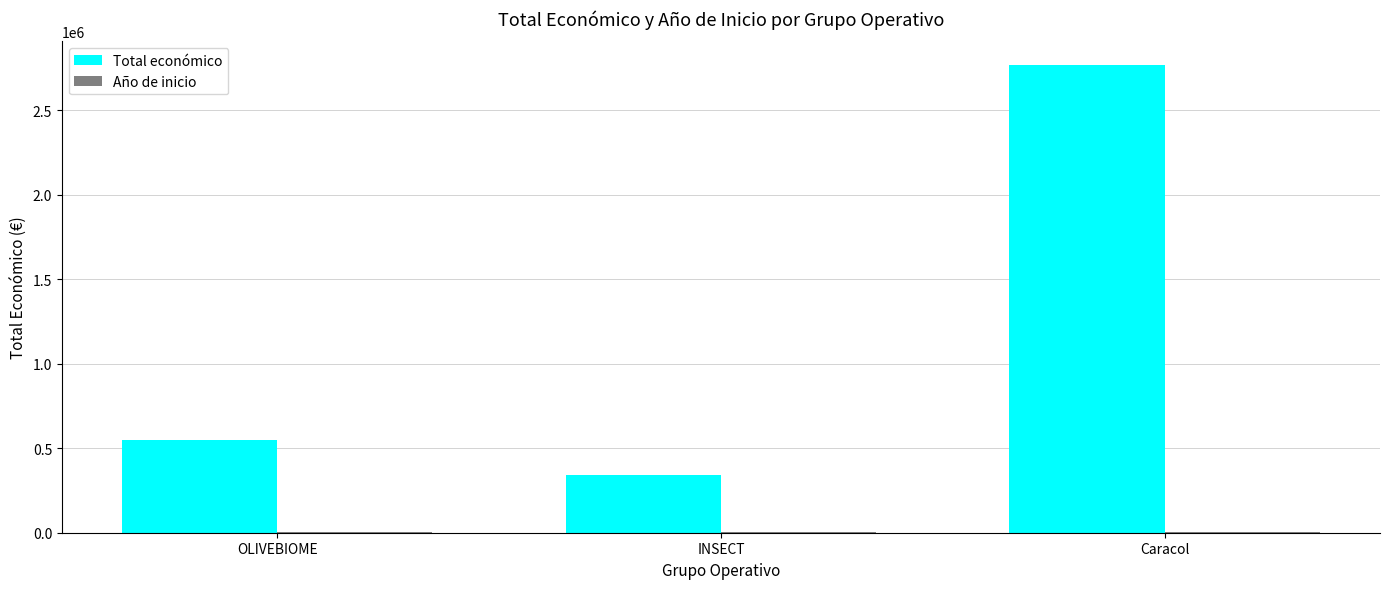

Count the number of data series in this chart.

2